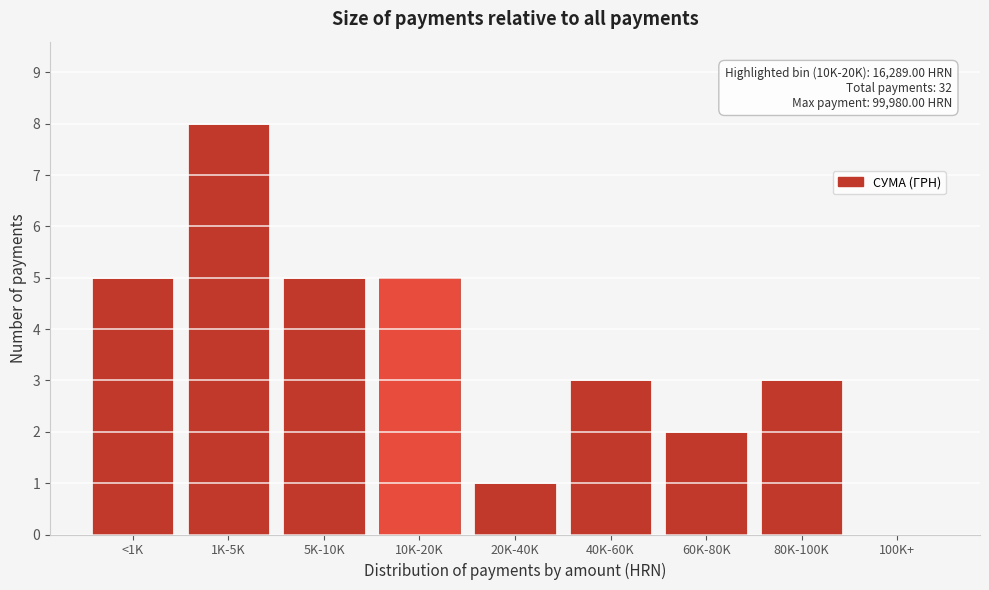

Reading left to right, list all the values displayed in this chart.

<1K=5	1K-5K=8	5K-10K=5	10K-20K=5	20K-40K=1	40K-60K=3	60K-80K=2	80K-100K=3	100K+=0